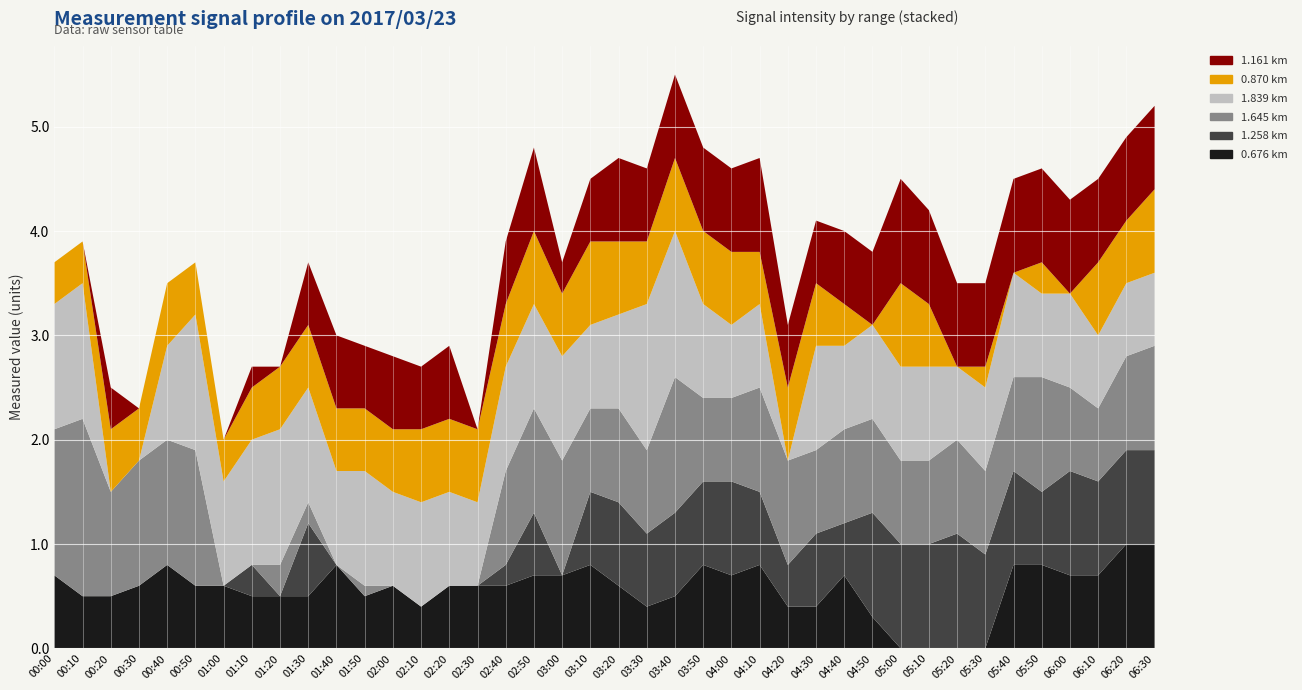

Reading left to right, transcribe all the data shown in this chart.

0.676: 00:00=0.7	00:10=0.5	00:20=0.5	00:30=0.6	00:40=0.8	00:50=0.6	01:00=0.6	01:10=0.5	01:20=0.5	01:30=0.5	01:40=0.8	01:50=0.5	02:00=0.6	02:10=0.4	02:20=0.6	02:30=0.6	02:40=0.6	02:50=0.7	03:00=0.7	03:10=0.8	03:20=0.6	03:30=0.4	03:40=0.5	03:50=0.8	04:00=0.7	04:10=0.8	04:20=0.4	04:30=0.4	04:40=0.7	04:50=0.3	05:00=0.0	05:10=0.0	05:20=0.0	05:30=0.0	05:40=0.8	05:50=0.8	06:00=0.7	06:10=0.7	06:20=1.0	06:30=1.0
1.161: 00:00=0.0	00:10=0.0	00:20=0.4	00:30=0.0	00:40=0.0	00:50=0.0	01:00=0.0	01:10=0.2	01:20=0.0	01:30=0.6	01:40=0.7	01:50=0.6	02:00=0.7	02:10=0.6	02:20=0.7	02:30=0.0	02:40=0.6	02:50=0.8	03:00=0.3	03:10=0.6	03:20=0.8	03:30=0.7	03:40=0.8	03:50=0.8	04:00=0.8	04:10=0.9	04:20=0.6	04:30=0.6	04:40=0.7	04:50=0.7	05:00=1.0	05:10=0.9	05:20=0.8	05:30=0.8	05:40=0.9	05:50=0.9	06:00=0.9	06:10=0.8	06:20=0.8	06:30=0.8
1.645: 00:00=1.4	00:10=1.7	00:20=1.0	00:30=1.2	00:40=1.2	00:50=1.3	01:00=0.0	01:10=0.0	01:20=0.3	01:30=0.2	01:40=0.0	01:50=0.1	02:00=0.0	02:10=0.0	02:20=0.0	02:30=0.0	02:40=0.9	02:50=1.0	03:00=1.1	03:10=0.8	03:20=0.9	03:30=0.8	03:40=1.3	03:50=0.8	04:00=0.8	04:10=1.0	04:20=1.0	04:30=0.8	04:40=0.9	04:50=0.9	05:00=0.8	05:10=0.8	05:20=0.9	05:30=0.8	05:40=0.9	05:50=1.1	06:00=0.8	06:10=0.7	06:20=0.9	06:30=1.0
1.839: 00:00=1.2	00:10=1.3	00:20=0.0	00:30=0.0	00:40=0.9	00:50=1.3	01:00=1.0	01:10=1.2	01:20=1.3	01:30=1.1	01:40=0.9	01:50=1.1	02:00=0.9	02:10=1.0	02:20=0.9	02:30=0.8	02:40=1.0	02:50=1.0	03:00=1.0	03:10=0.8	03:20=0.9	03:30=1.4	03:40=1.4	03:50=0.9	04:00=0.7	04:10=0.8	04:20=0.0	04:30=1.0	04:40=0.8	04:50=0.9	05:00=0.9	05:10=0.9	05:20=0.7	05:30=0.8	05:40=1.0	05:50=0.8	06:00=0.9	06:10=0.7	06:20=0.7	06:30=0.7
0.870: 00:00=0.4	00:10=0.4	00:20=0.6	00:30=0.5	00:40=0.6	00:50=0.5	01:00=0.4	01:10=0.5	01:20=0.6	01:30=0.6	01:40=0.6	01:50=0.6	02:00=0.6	02:10=0.7	02:20=0.7	02:30=0.7	02:40=0.6	02:50=0.7	03:00=0.6	03:10=0.8	03:20=0.7	03:30=0.6	03:40=0.7	03:50=0.7	04:00=0.7	04:10=0.5	04:20=0.7	04:30=0.6	04:40=0.4	04:50=0.0	05:00=0.8	05:10=0.6	05:20=0.0	05:30=0.2	05:40=0.0	05:50=0.3	06:00=0.0	06:10=0.7	06:20=0.6	06:30=0.8
1.258: 00:00=0.0	00:10=0.0	00:20=0.0	00:30=0.0	00:40=0.0	00:50=0.0	01:00=0.0	01:10=0.3	01:20=0.0	01:30=0.7	01:40=0.0	01:50=0.0	02:00=0.0	02:10=0.0	02:20=0.0	02:30=0.0	02:40=0.2	02:50=0.6	03:00=0.0	03:10=0.7	03:20=0.8	03:30=0.7	03:40=0.8	03:50=0.8	04:00=0.9	04:10=0.7	04:20=0.4	04:30=0.7	04:40=0.5	04:50=1.0	05:00=1.0	05:10=1.0	05:20=1.1	05:30=0.9	05:40=0.9	05:50=0.7	06:00=1.0	06:10=0.9	06:20=0.9	06:30=0.9